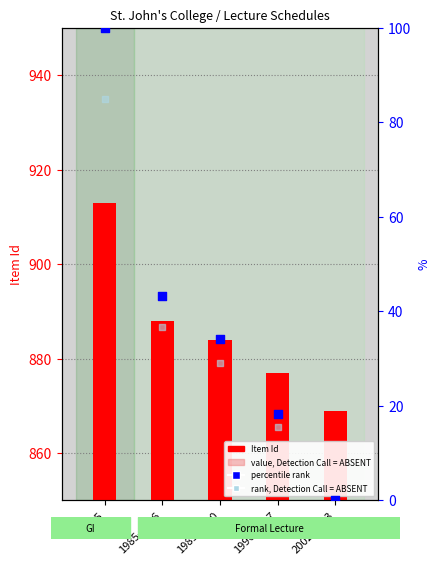

Which series has the widest spread of Y values?

percentile rank